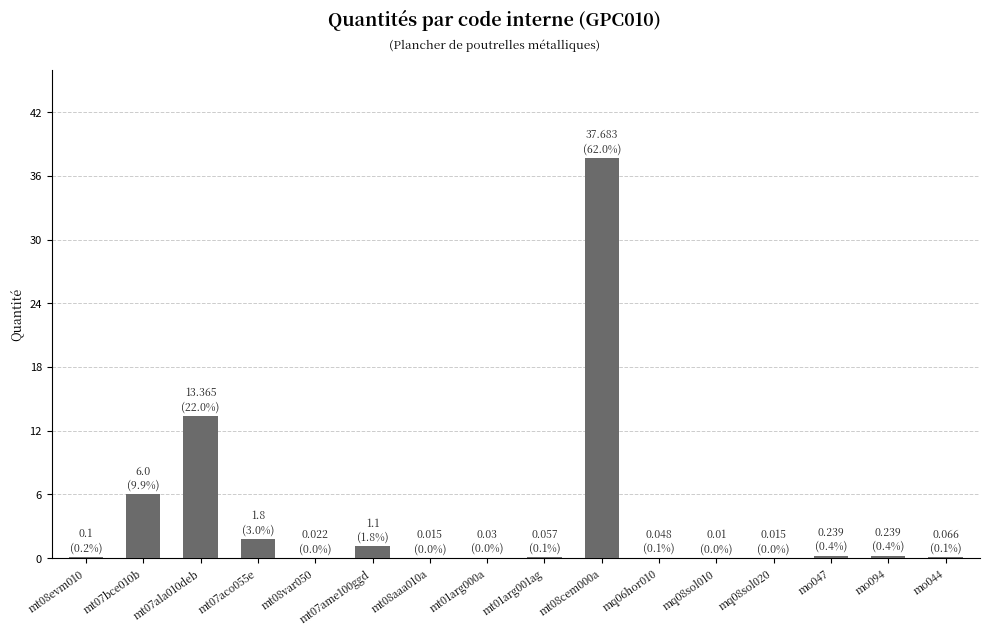

What is the sum of all values?

60.8